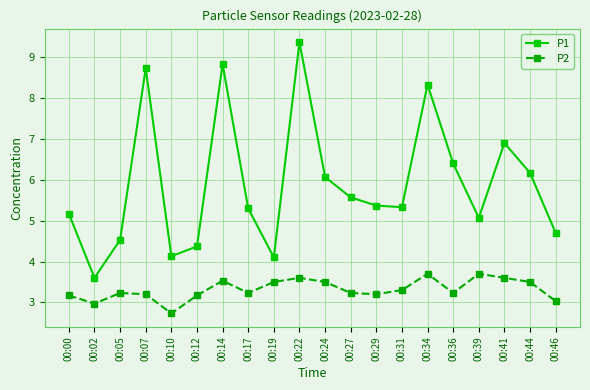

Rank the series at 00:29 from lowest to highest value.

P2, P1